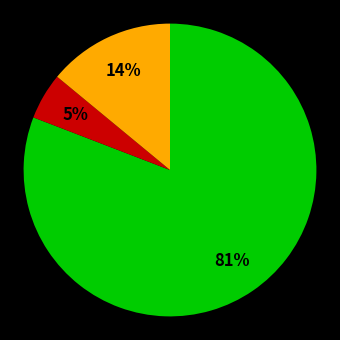

Is there any slice that represents more than half of the pie?

Yes